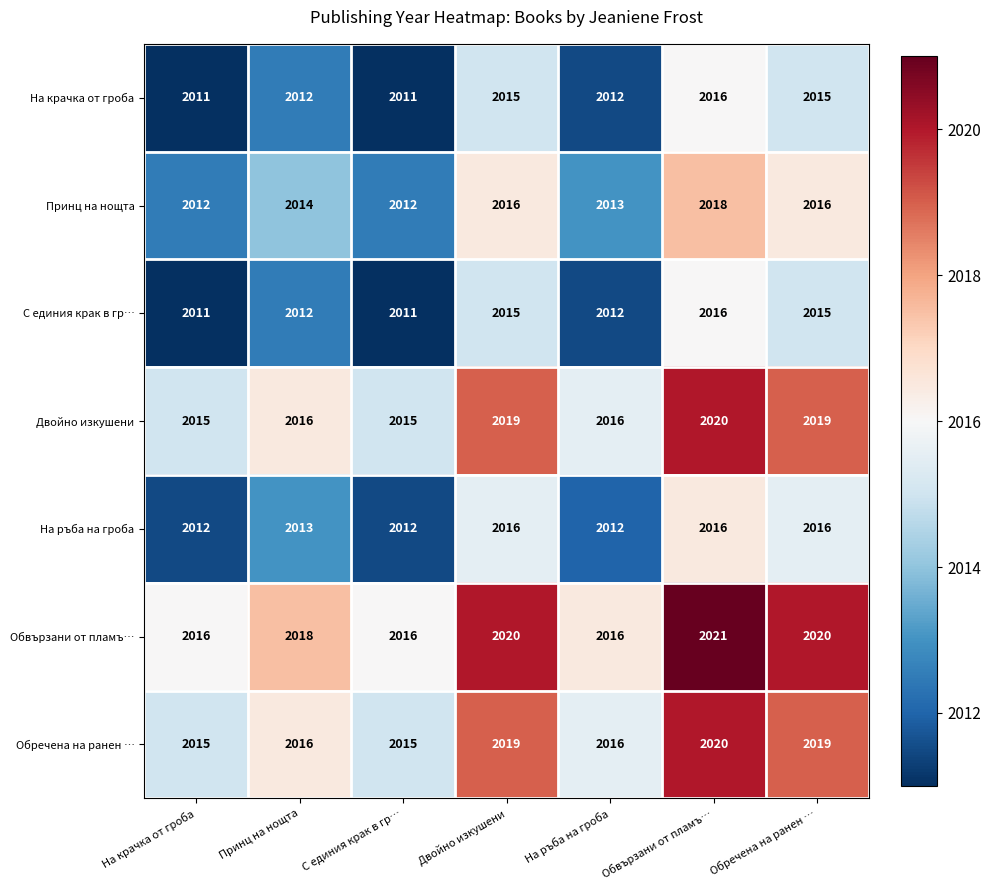

What is the spread (max minus min) of values at Обвързани от пламъ…?

5